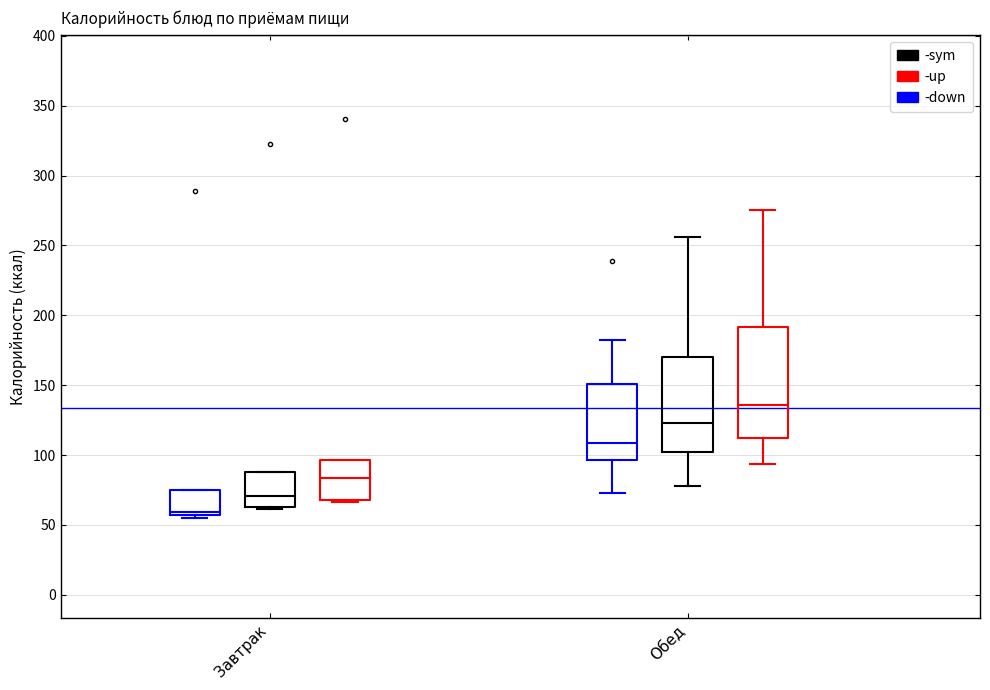

Which box has the highest median line?

Обед (-up)